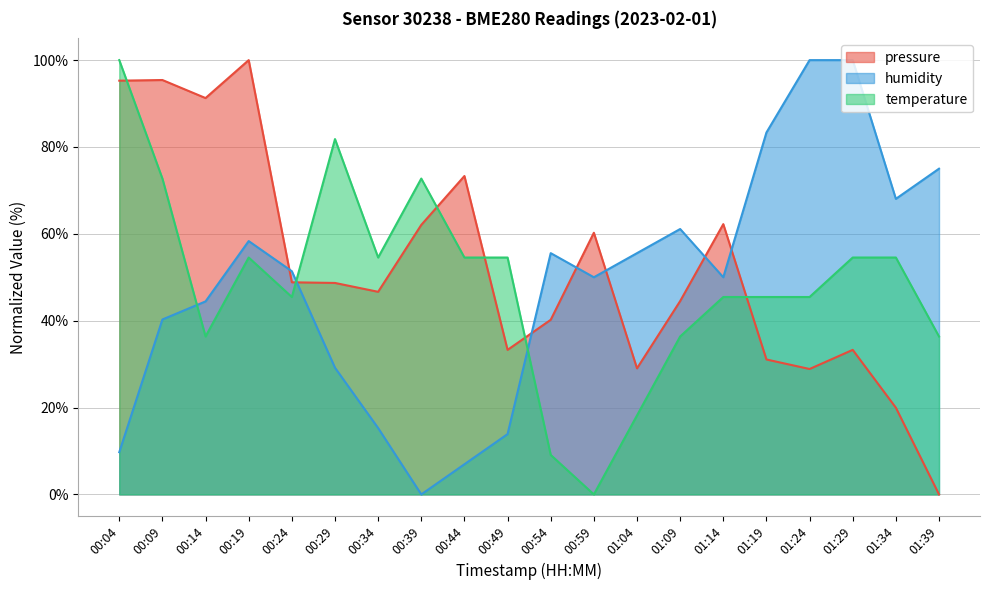

What is the label of the 1st point from the right?

01:39